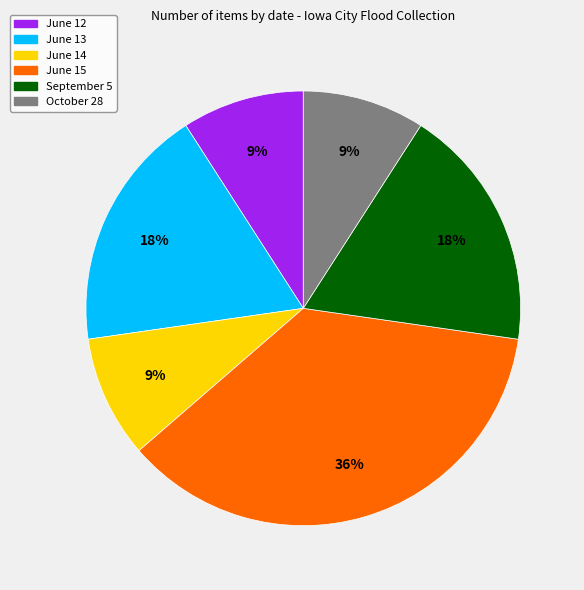

What percentage is the October 28 slice, to the nearest percent?

9%